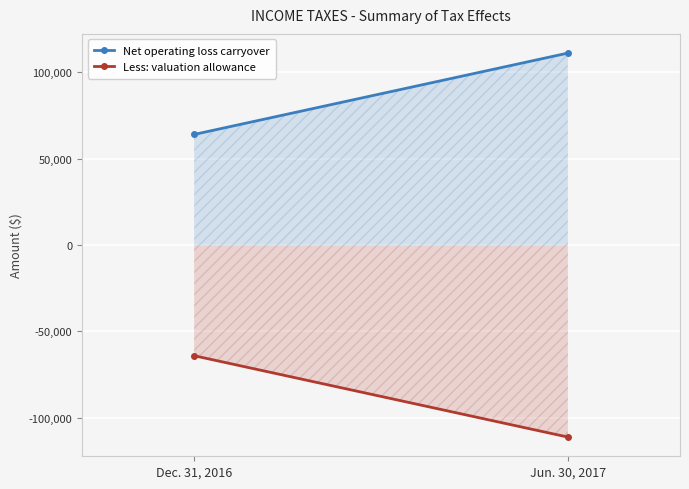

Reading left to right, list all the values displayed in this chart.

Net operating loss carryover: Dec. 31, 2016=64050	Jun. 30, 2017=111140
Less: valuation allowance: Dec. 31, 2016=-64050	Jun. 30, 2017=-111140